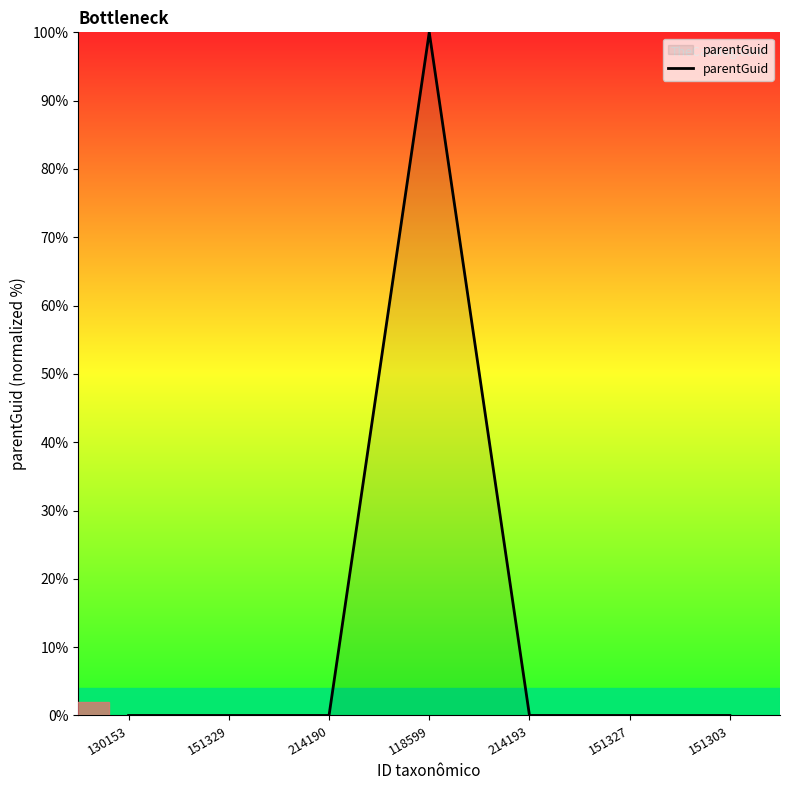

Reading left to right, what are all the values shown in this chart?

0	0	0	100	0	0	0